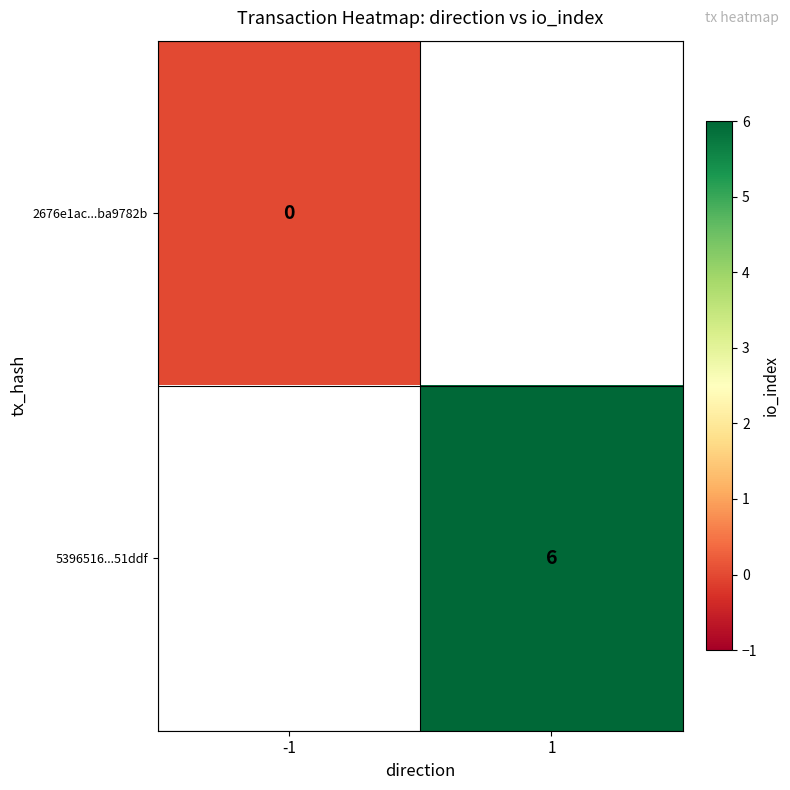

Is it true that 5396516...51ddf equals 8 at 1?

False